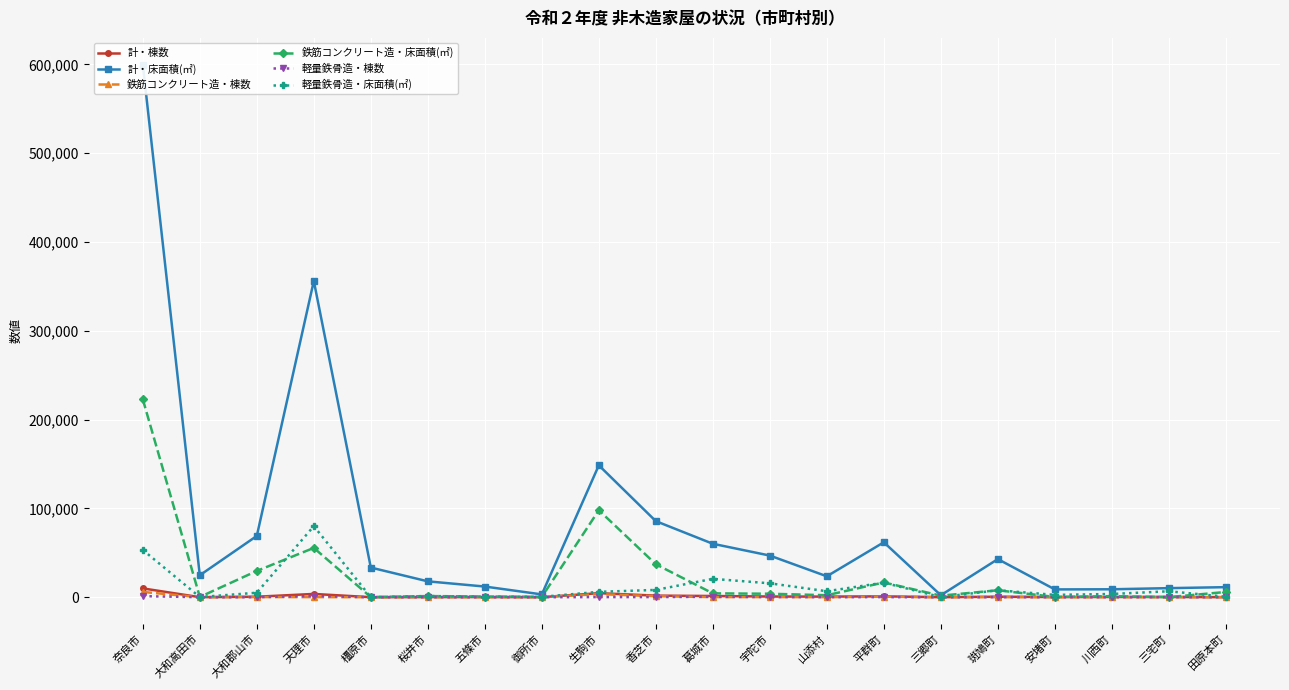

Reading left to right, what are all the values shown in this chart?

計・棟数: 9912	14	539	3670	11	125	155	56	4520	1772	1337	761	658	959	15	534	182	257	262	29
計・床面積(㎡): 599794	24698	68981	356048	33371	17842	11985	3136	148493	85637	60154	46864	23524	61836	2173	42882	8767	8915	10191	11309
鉄筋コンクリート造・棟数: 5918	1	170	97	1	4	10	2	3498	1127	133	142	49	595	2	87	3	7	5	4
鉄筋コンクリート造・床面積(㎡): 222802	255	29567	55502	89	1273	749	314	97923	37094	4307	3891	2211	16613	1721	7804	268	1169	82	5877
軽量鉄骨造・棟数: 1186	1	59	1363	0	32	11	12	151	160	462	242	167	76	3	130	47	79	116	13
軽量鉄骨造・床面積(㎡): 53195	166	5027	80044	0	1304	626	416	6028	8199	20663	15632	6703	16368	74	7831	2596	3627	6667	519